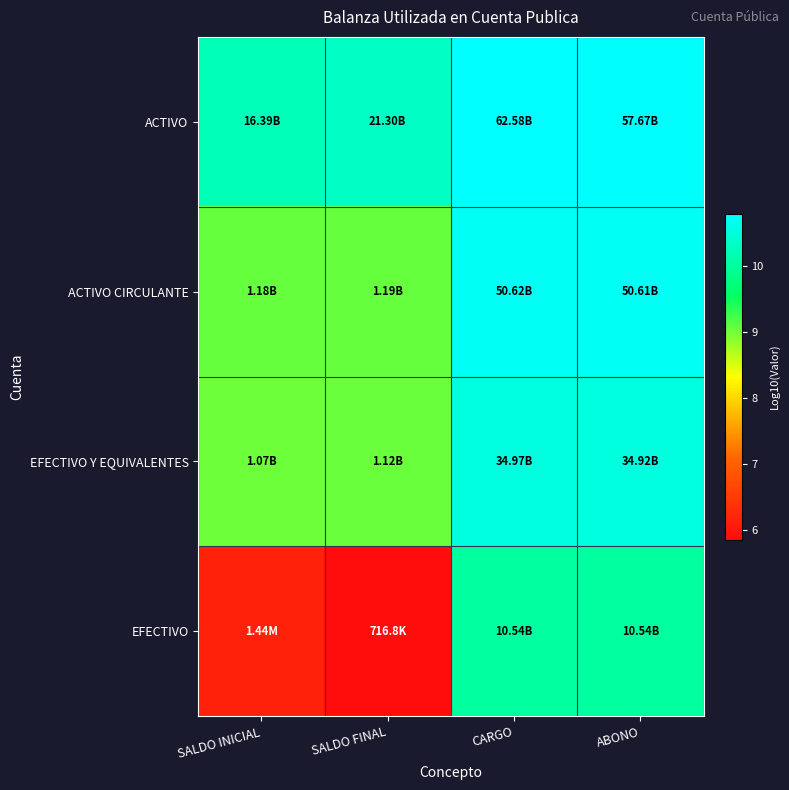

What is the spread (max minus min) of values at CARGO?

0.8